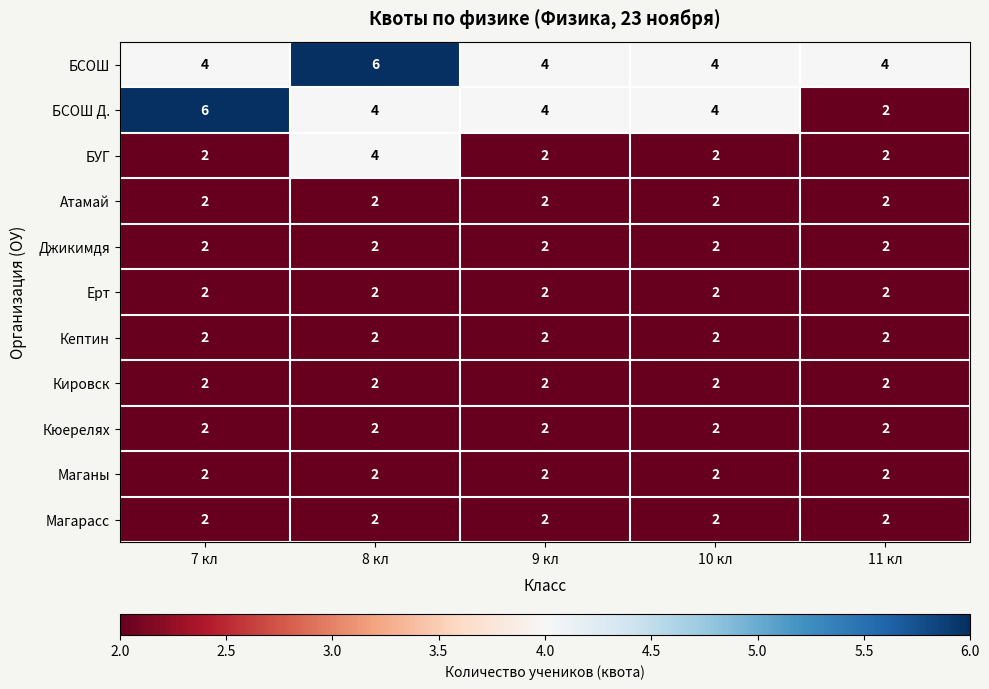

What is the sum of the Атамай values at 10 кл and 7 кл?

4